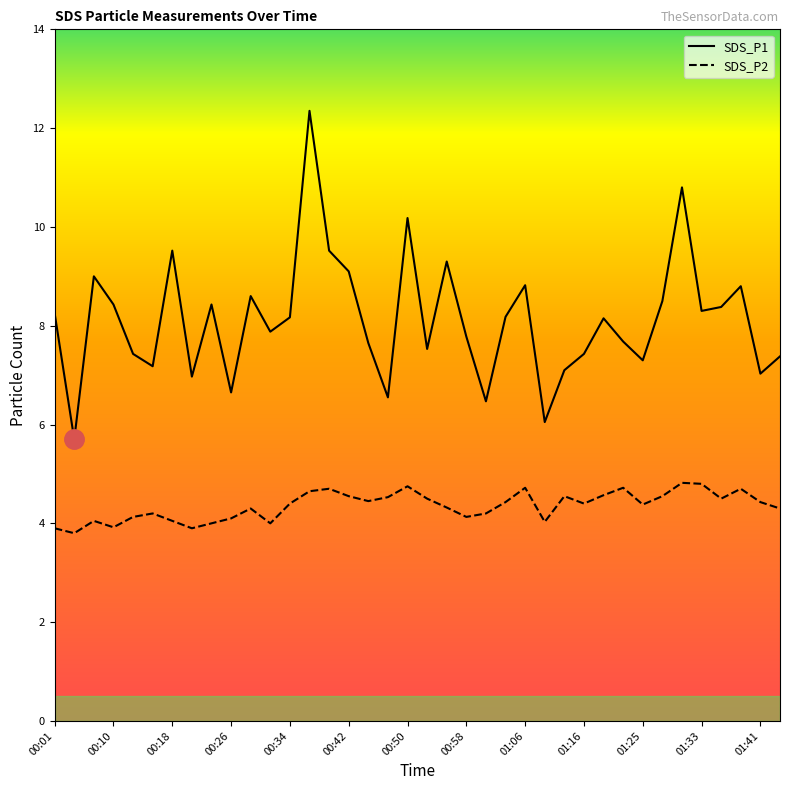

True or false: SDS_P1 and SDS_P2 cross at least once.

False